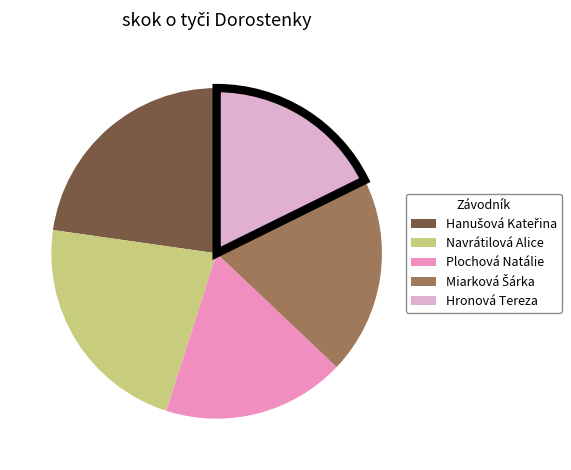

Is there a majority slice in this chart?

No